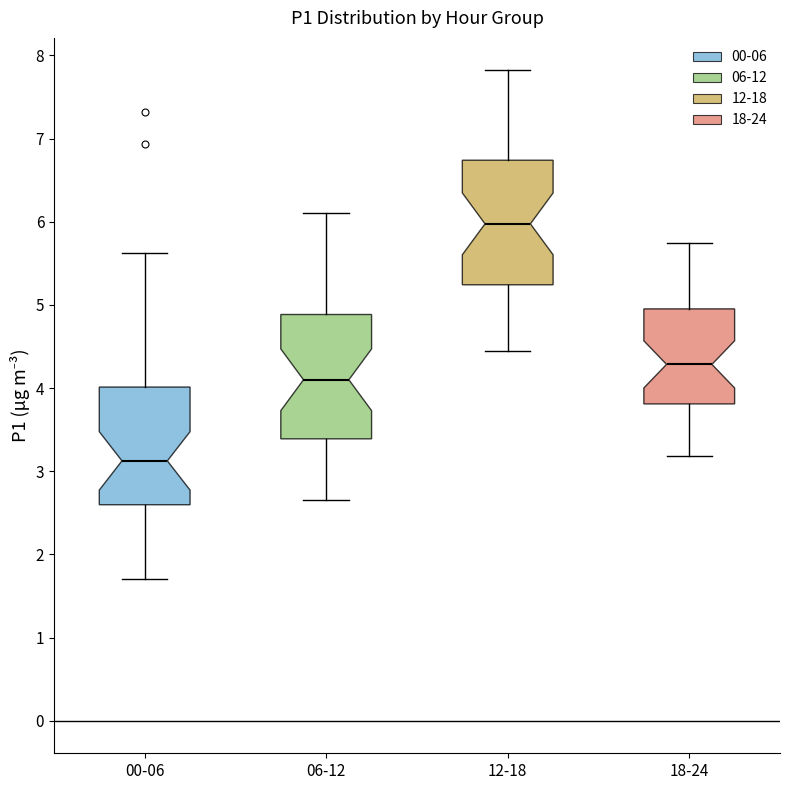

Where is the lower edge of the box for 00-06 on the y-axis? The values are not printed on the chart, so give them approximately, as read against the axis.

2.6